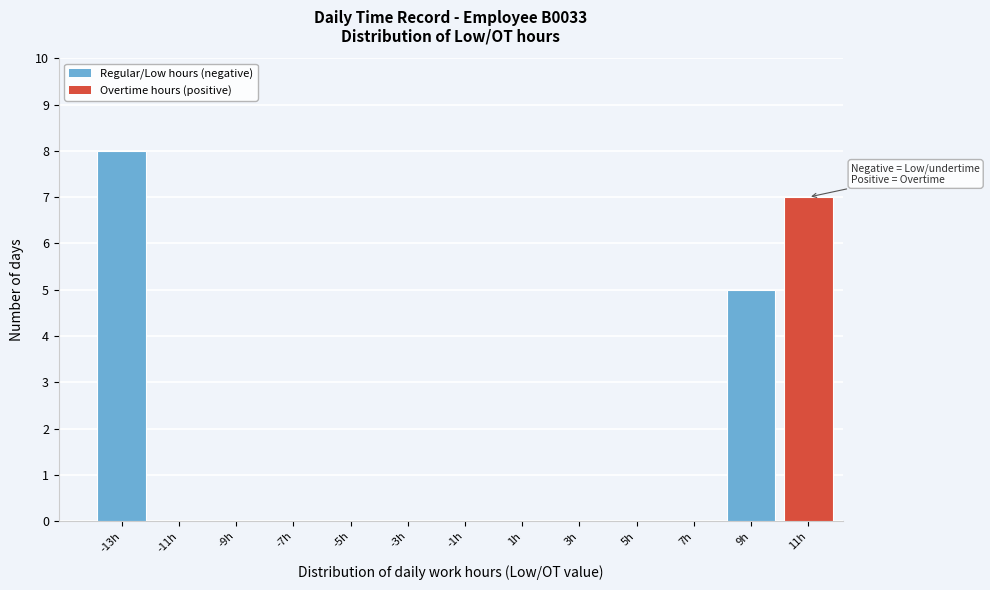

Reading left to right, what are all the values shown in this chart?

-13h=8	-11h=0	-9h=0	-7h=0	-5h=0	-3h=0	-1h=0	1h=0	3h=0	5h=0	7h=0	9h=5	11h=7